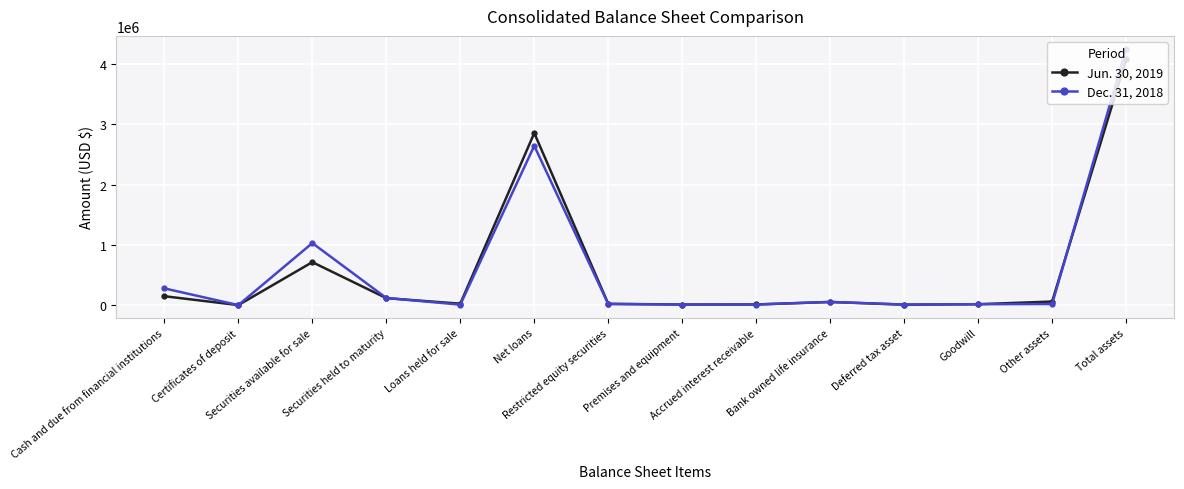

Which series ends up on top after the final intersection of Dec. 31, 2018 and Jun. 30, 2019?

Dec. 31, 2018